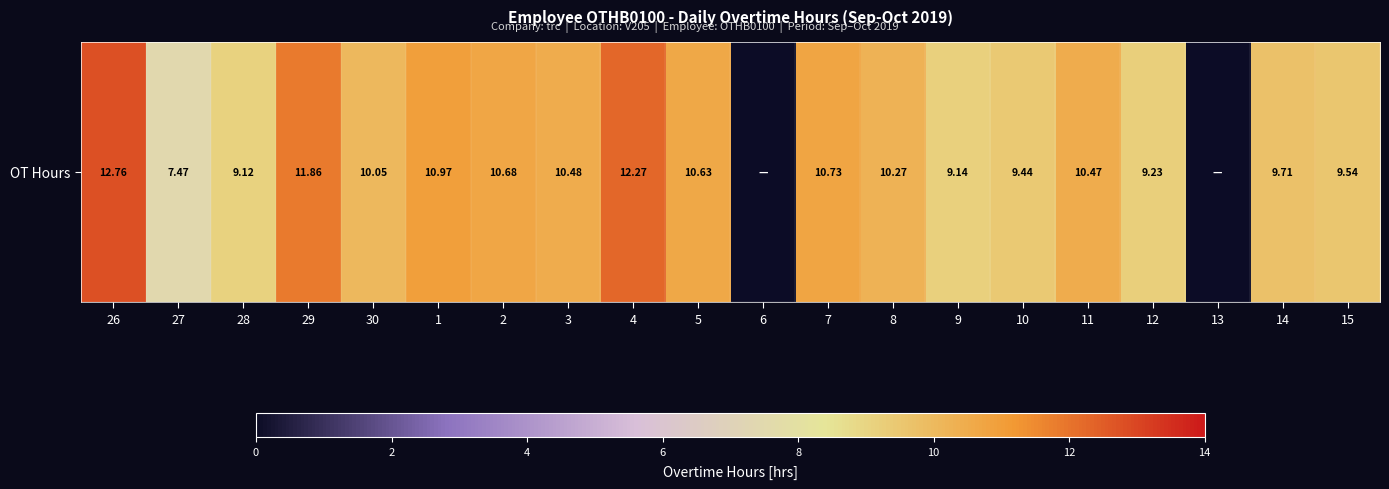

What is the change in value from 3 to 13?

-10.5